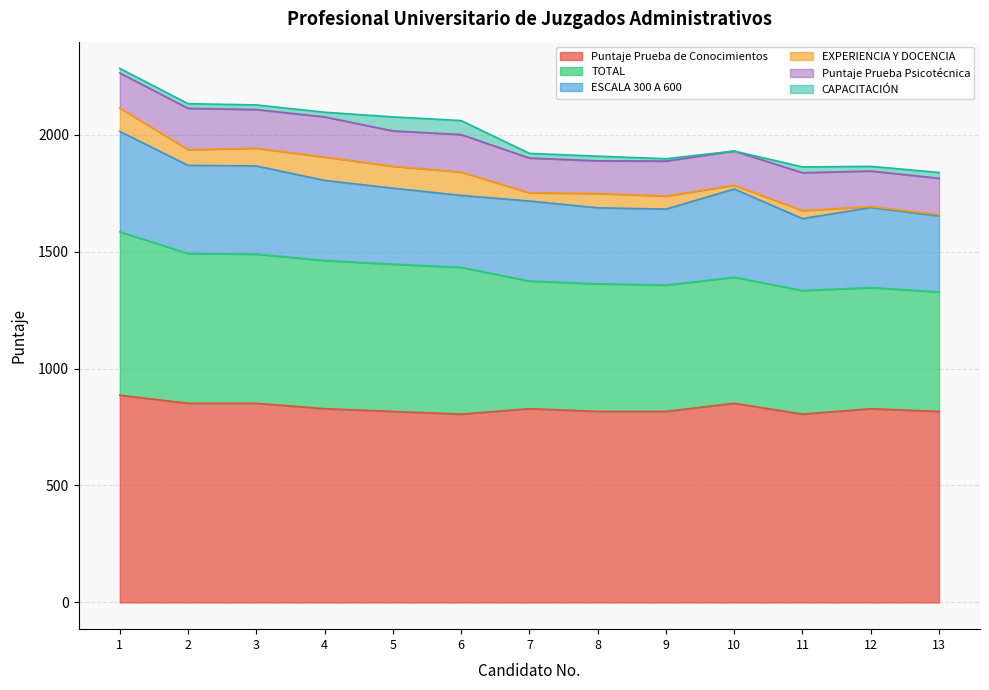

True or false: ESCALA 300 A 600 and CAPACITACIÓN intersect in this chart.

False